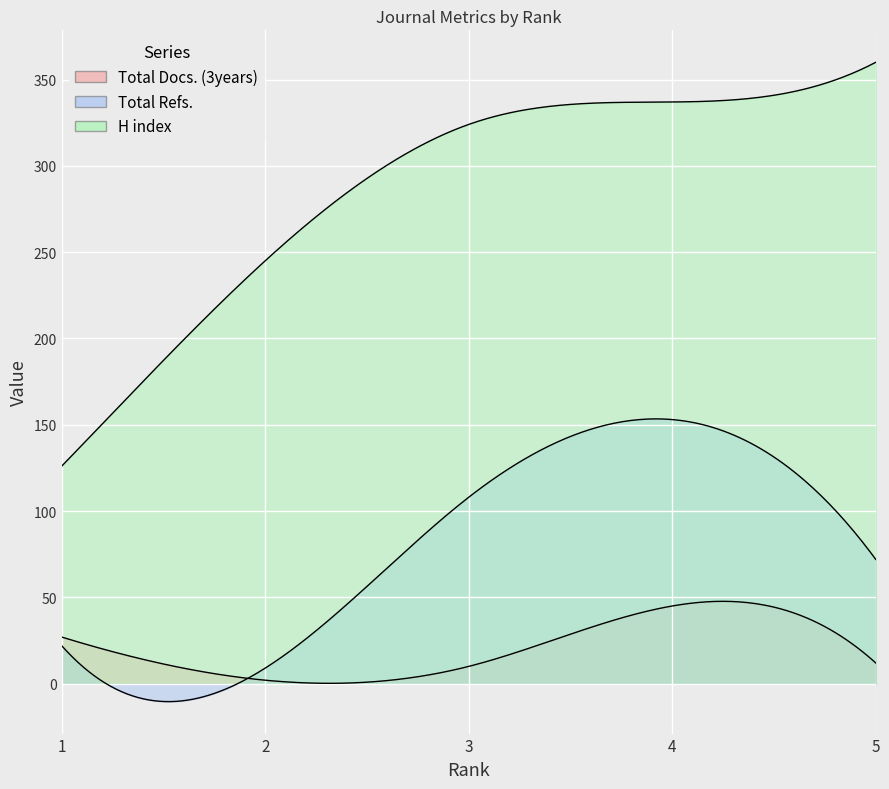

The value of Total Refs. at 1 is 22. True or false?

True